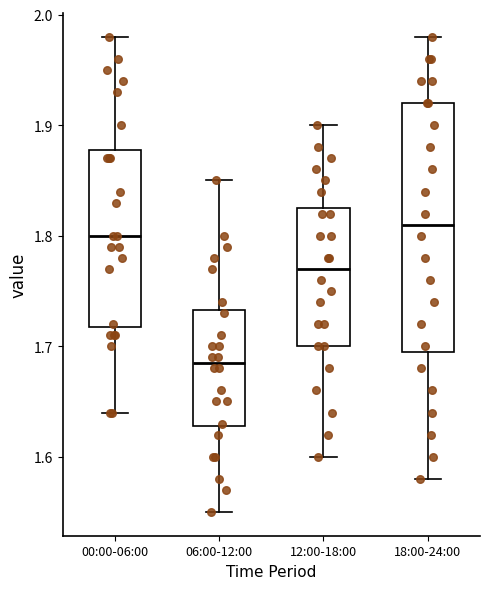

Comparing the boxes themselves (not the whiskers), which one is the tallest?

18:00-24:00